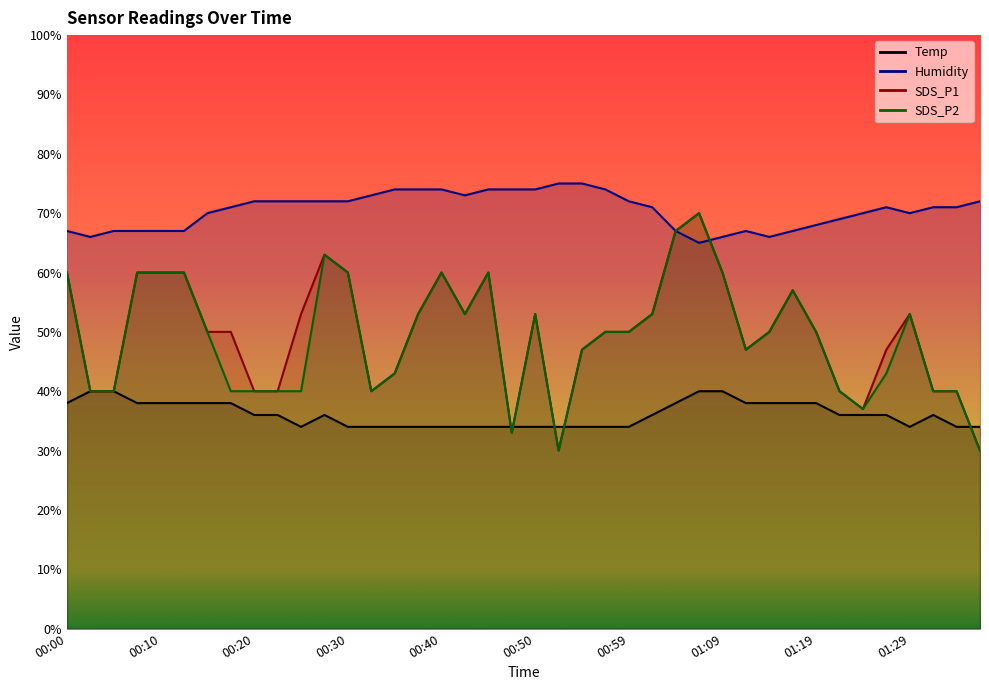

How many intersections are there between SDS_P1 and Temp?

7